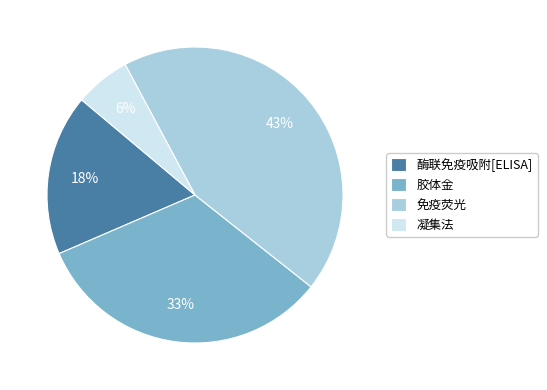

Combined, do 免疫荧光 and 酶联免疫吸附[ELISA] account for over 50%?

Yes